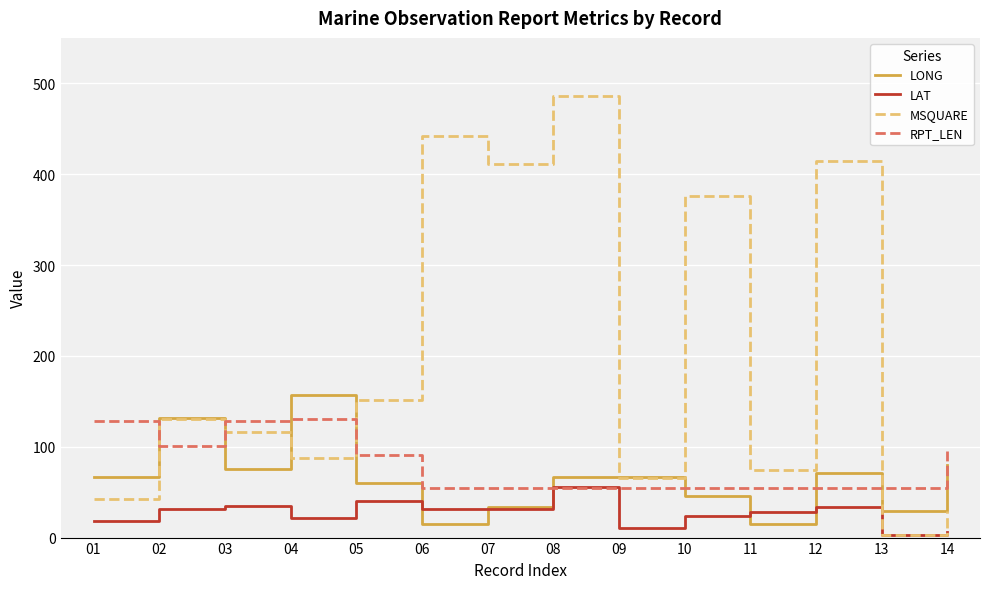

Which series has the largest range (max minus min)?

MSQUARE